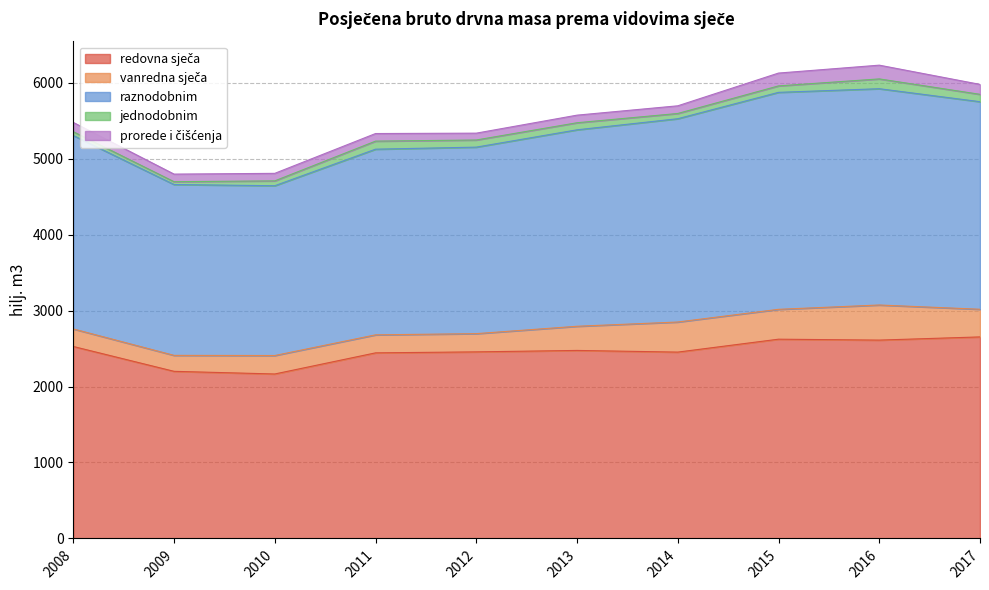

Is it true that prorede i čišćenja equals 154 at 2011?

False